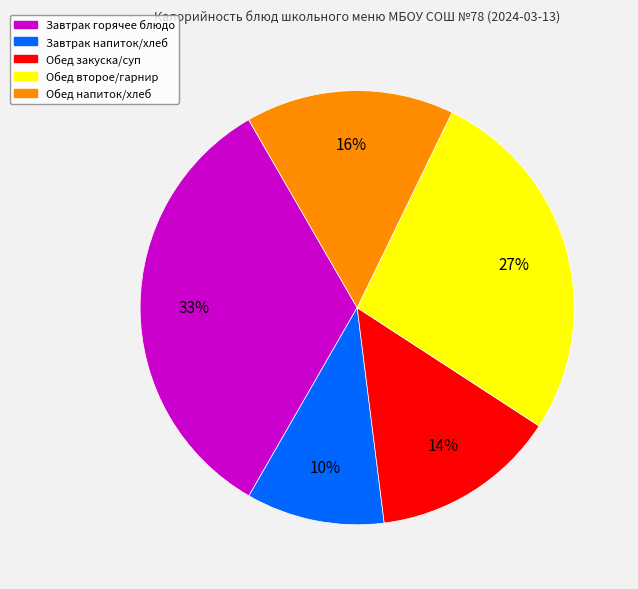

Does any single category account for the majority?

No